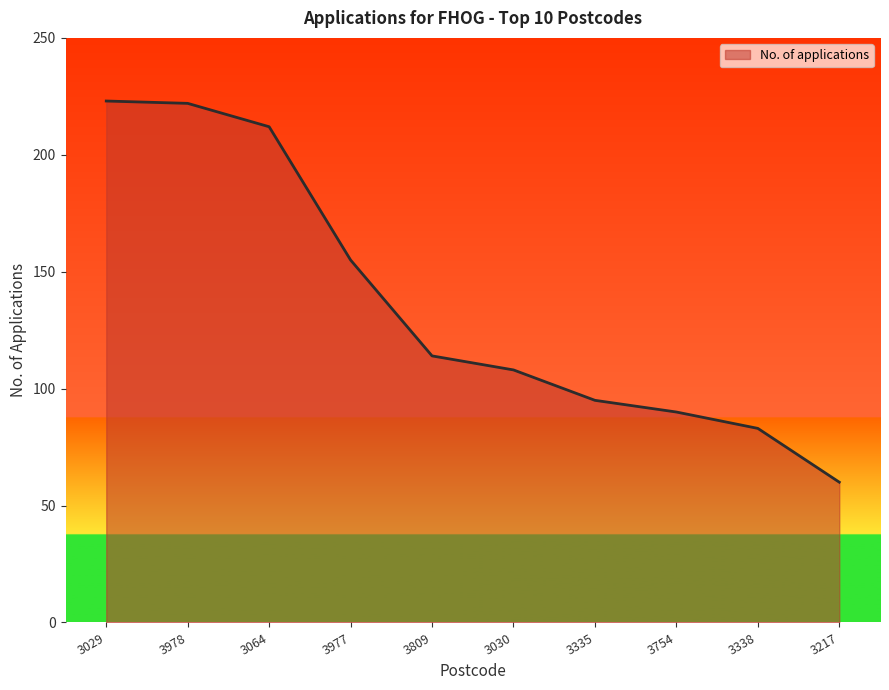

What position from the right is 3030?

5